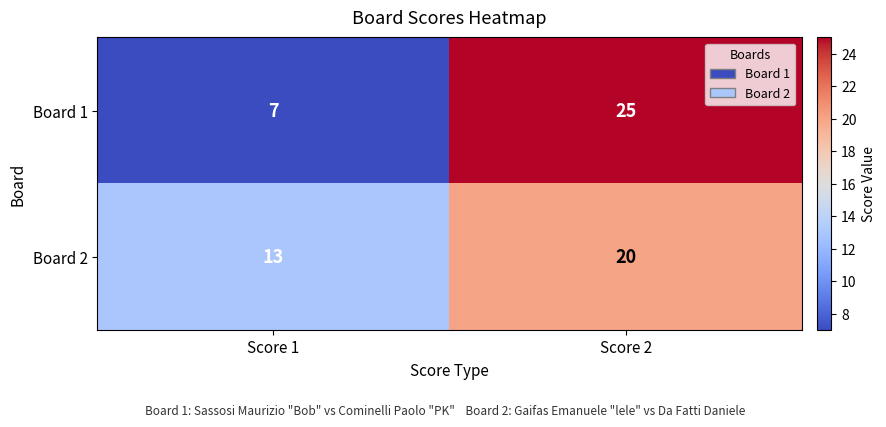

List the series in order of their peak value, lowest first.

Board 2, Board 1